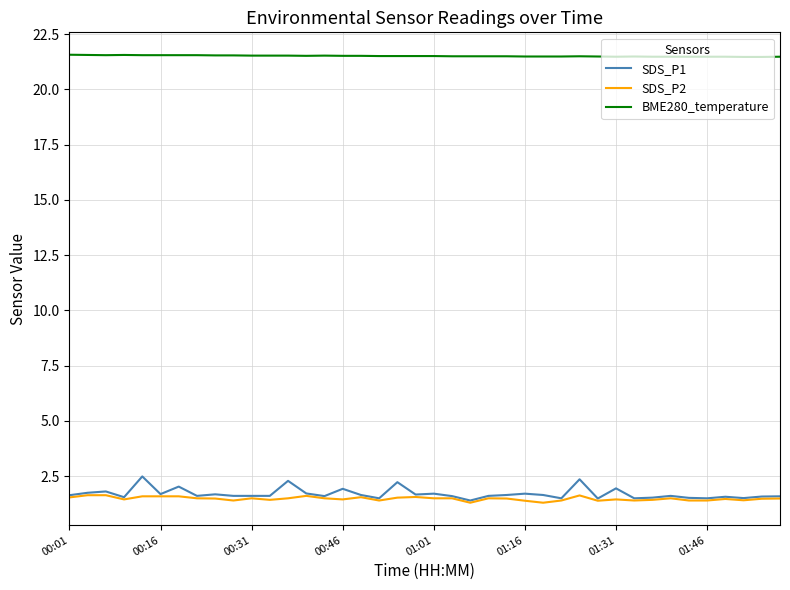

What is the maximum value shown in the chart?

21.6